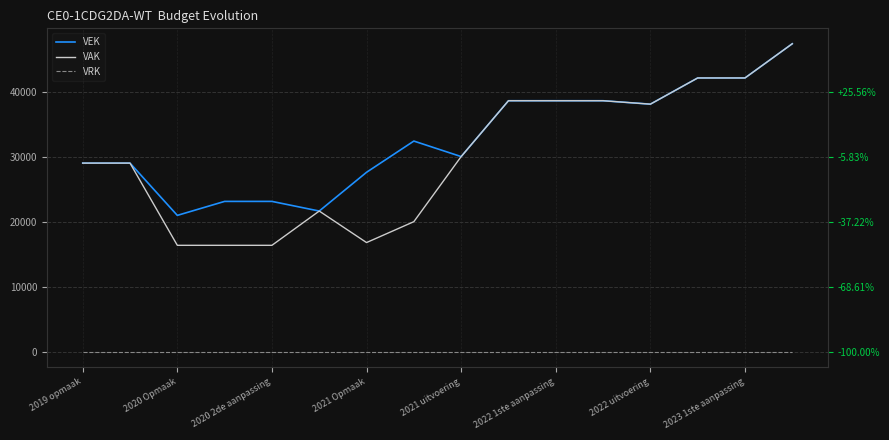

What is the difference between the maximum and minimum values in the VAK series?

30985